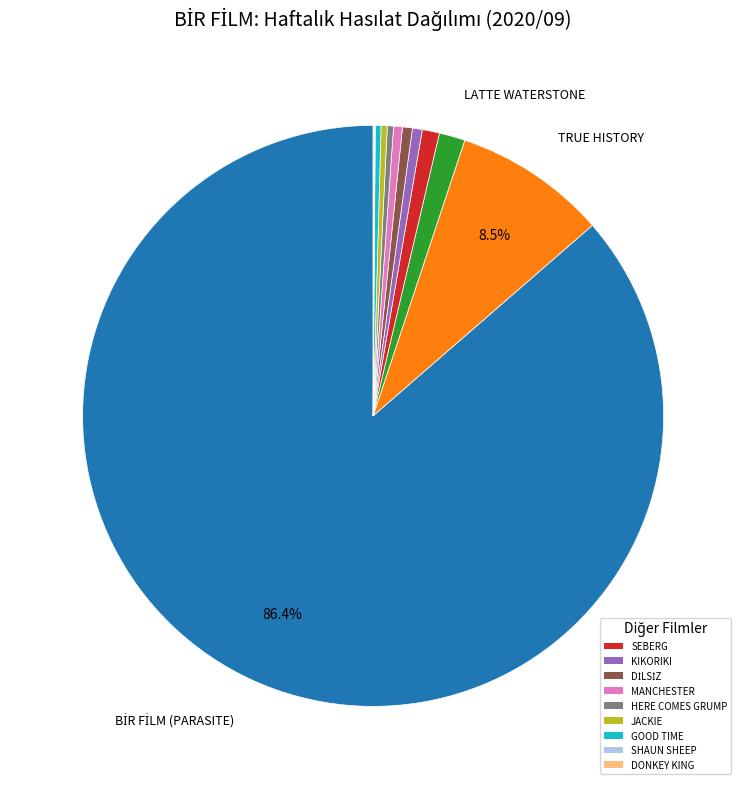

To the nearest percent, what is the difference between the largest and smallest slice percentages?

86%